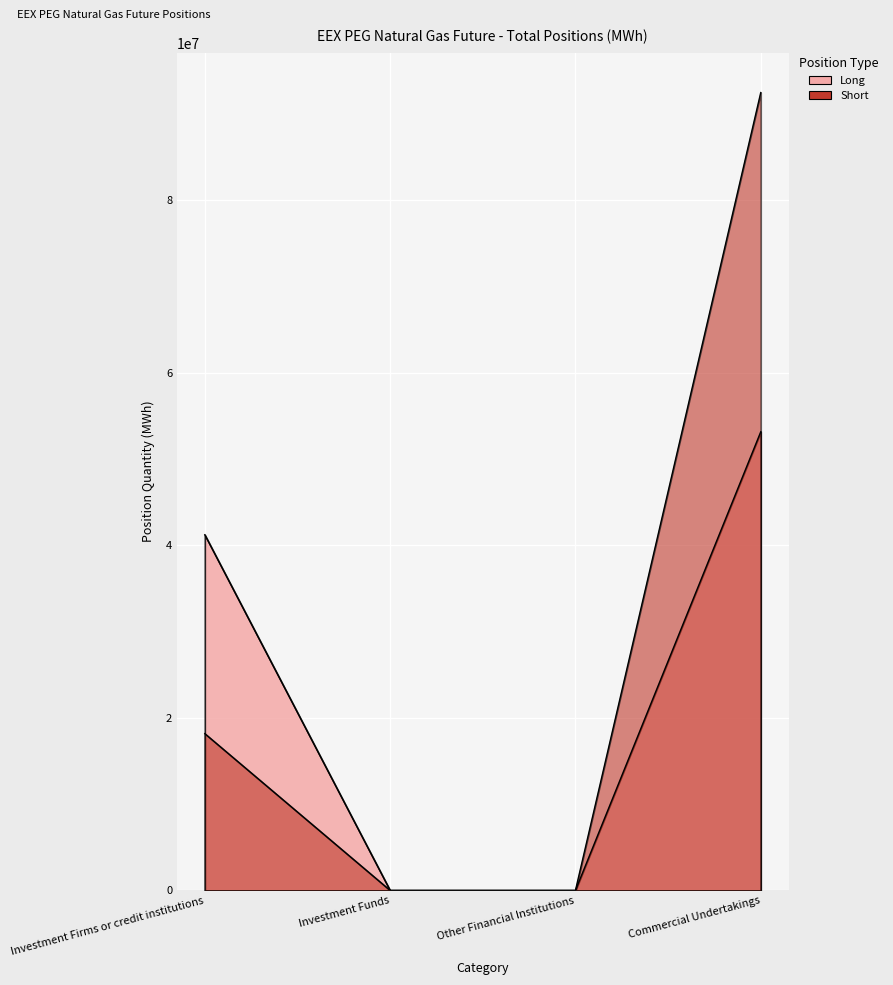

Rank the series by their average value, from lowest to highest.

Long, Short